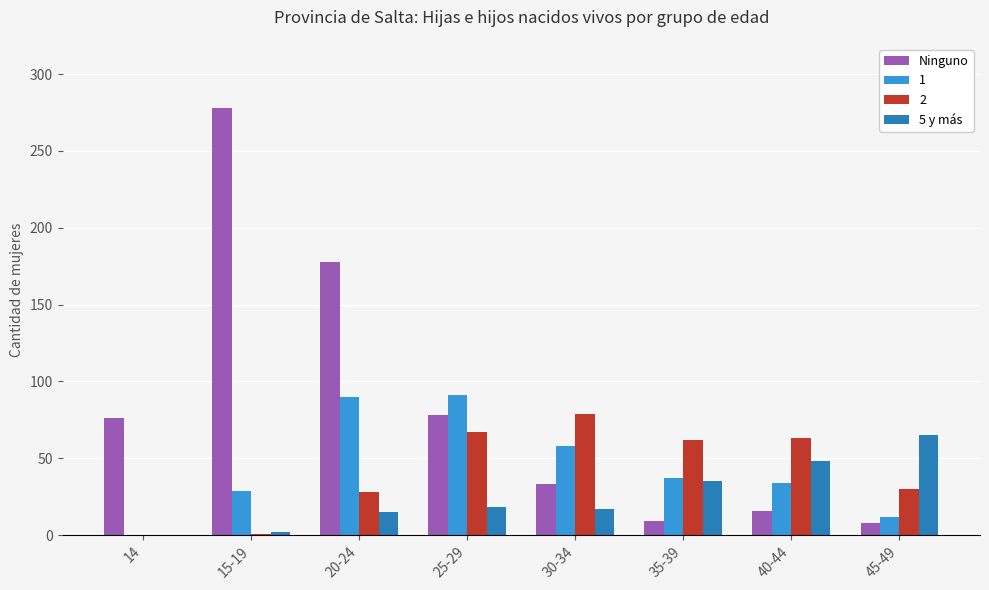

What is the total value across all series at 35-39?

143